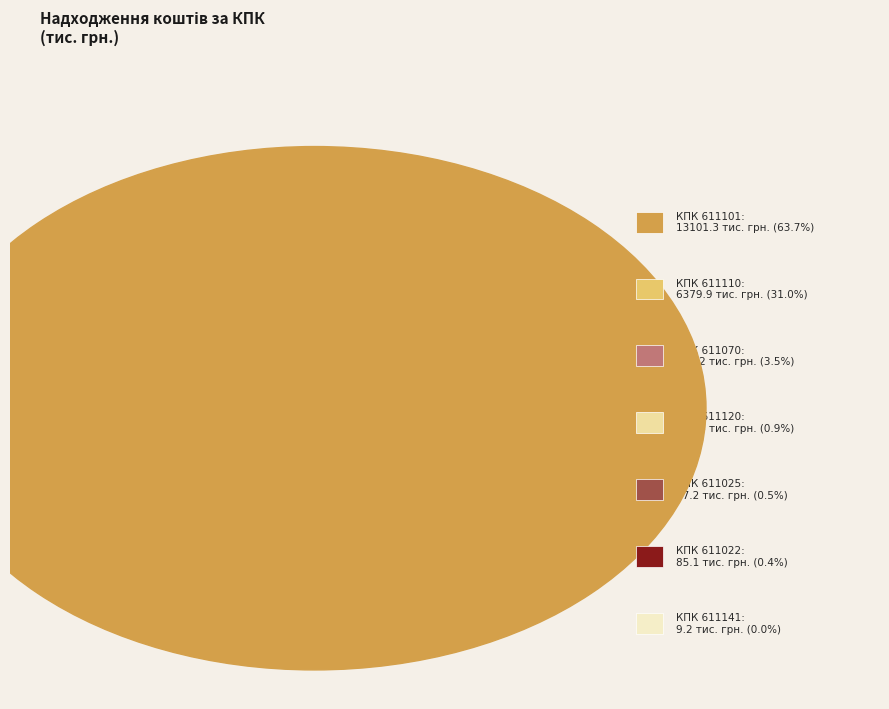

Rank the categories by value from lowest to highest.

КПК 611141, КПК 611022, КПК 611025, КПК 611120, КПК 611070, КПК 611110, КПК 611101